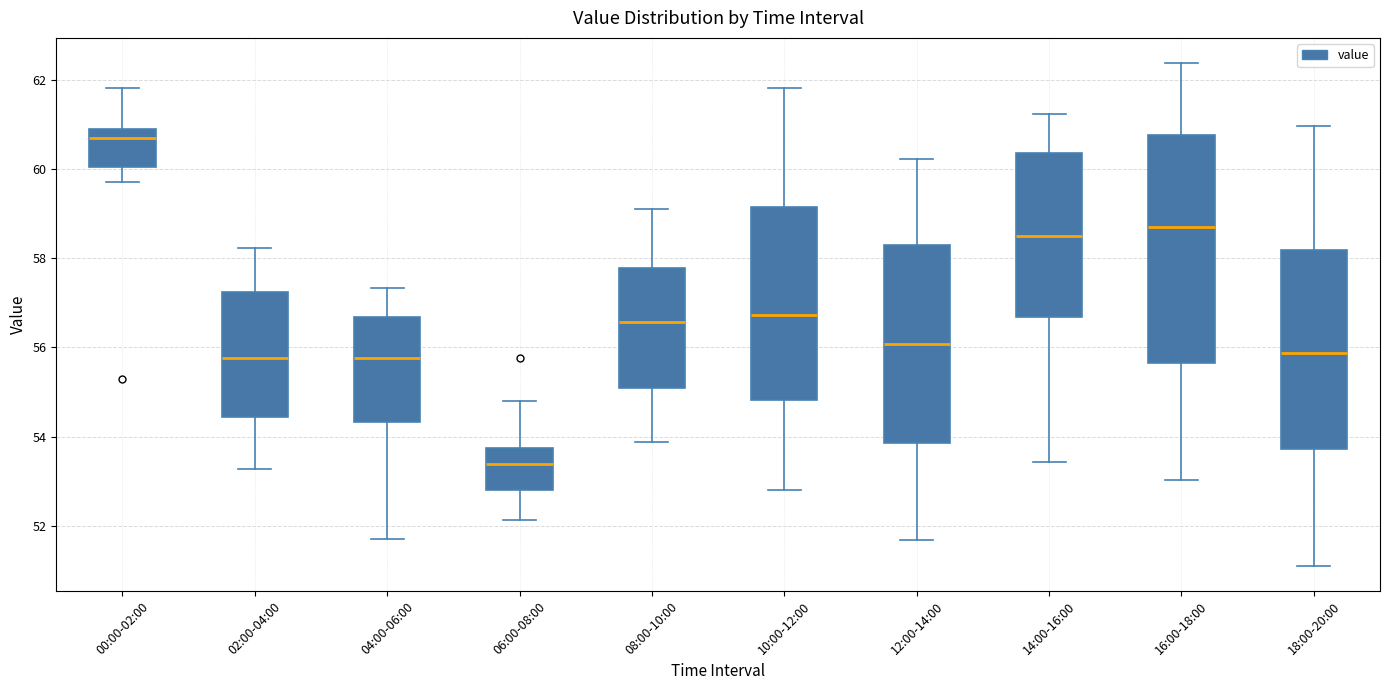

Which box is the tallest, from its lower edge to its upper edge?

16:00-18:00